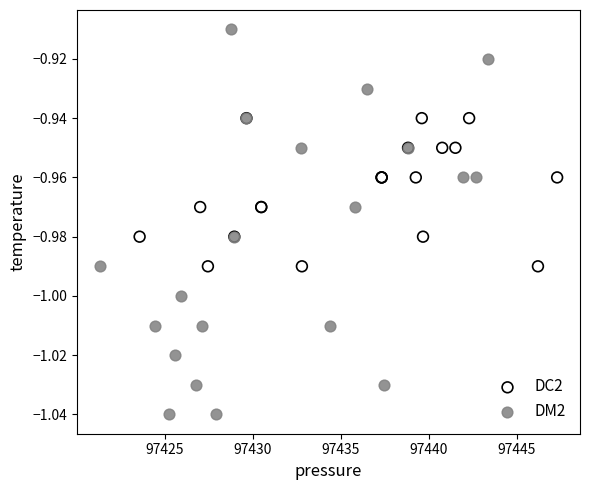

Which series has the widest spread of Y values?

DM2